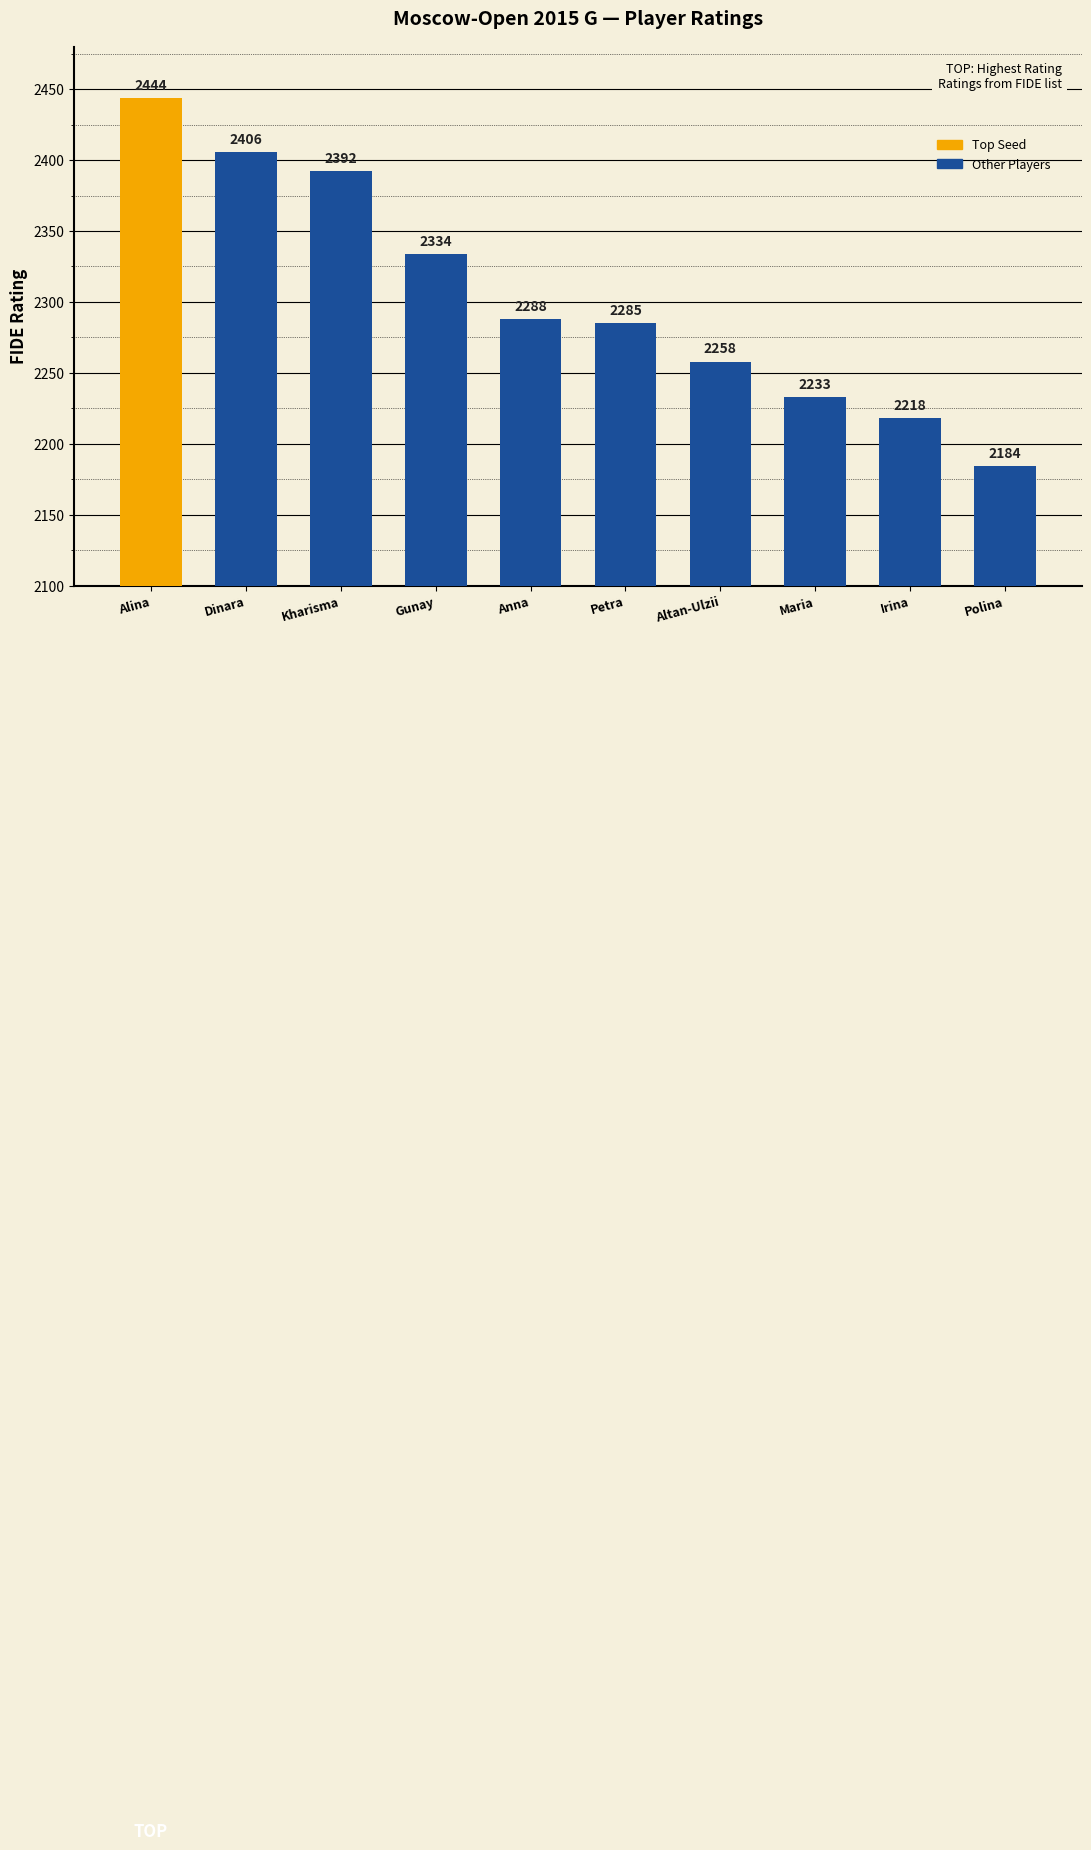

Reading right to left, extract all data points from this chart.

2184	2218	2233	2258	2285	2288	2334	2392	2406	2444